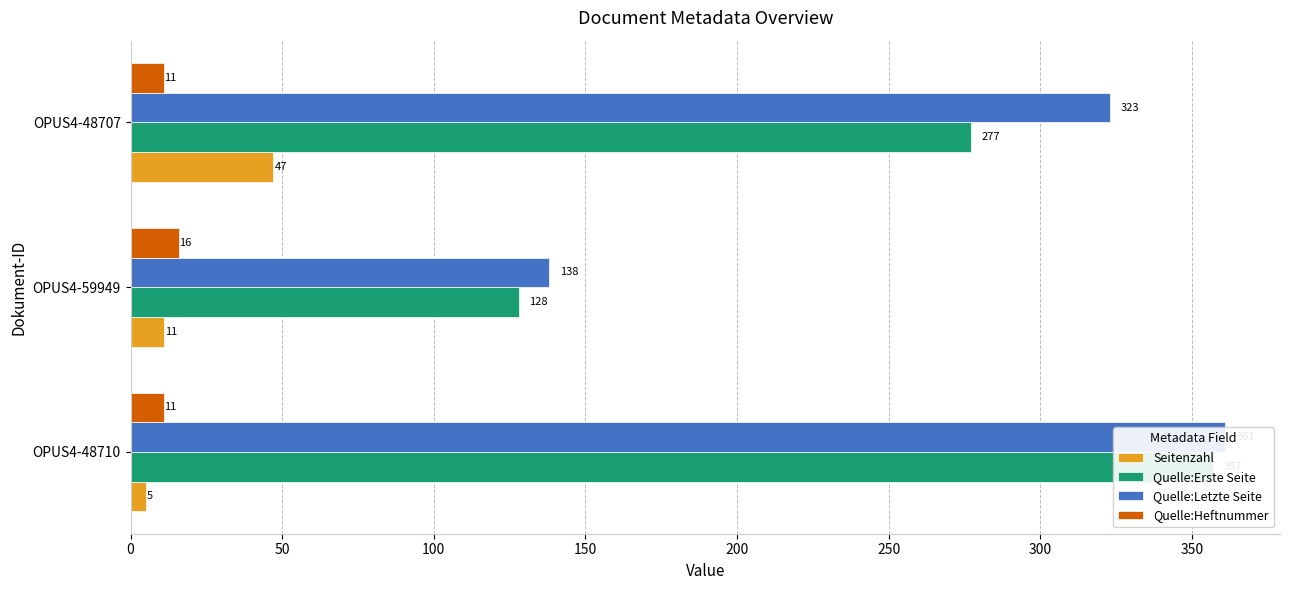

Between OPUS4-48710 and OPUS4-59949, which is larger?

OPUS4-59949